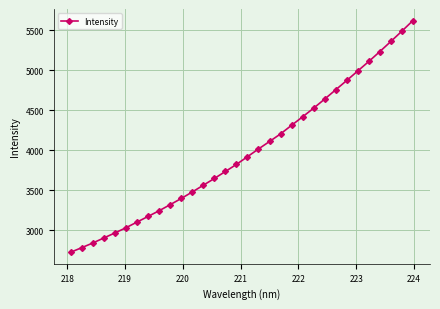

What is the value of the 29th point from the left?

5234.2